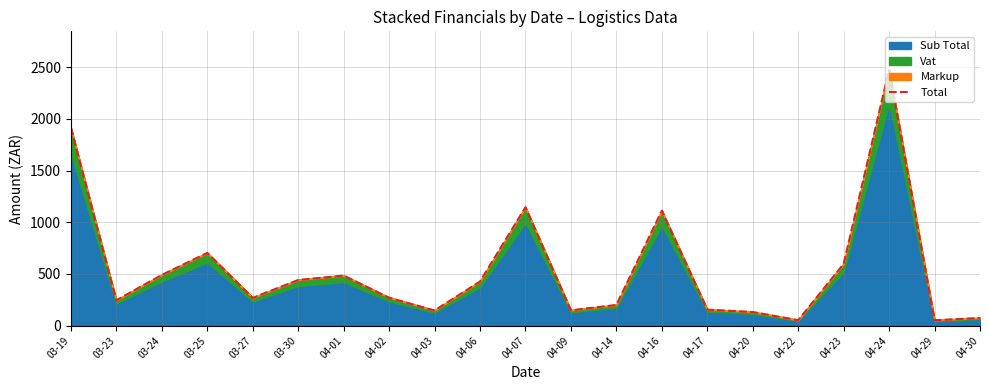

Which label corresponds to the smallest value in the chart?

04-22